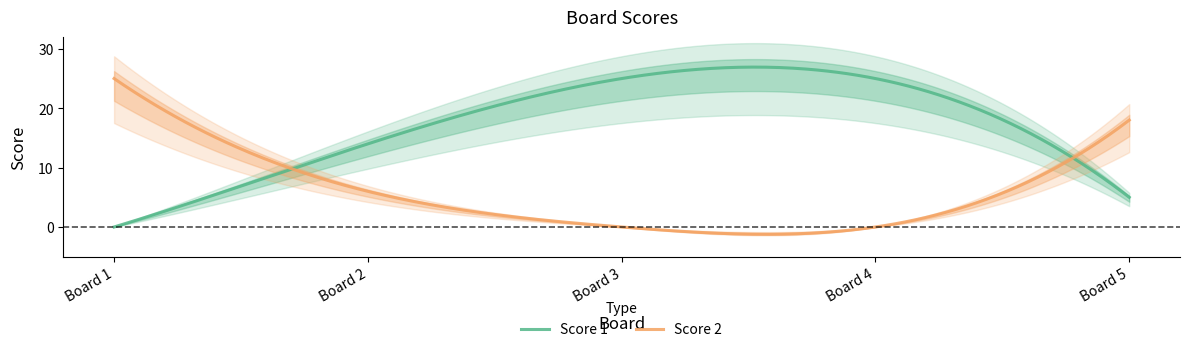

Is this an area chart (filled region under the line)?

No